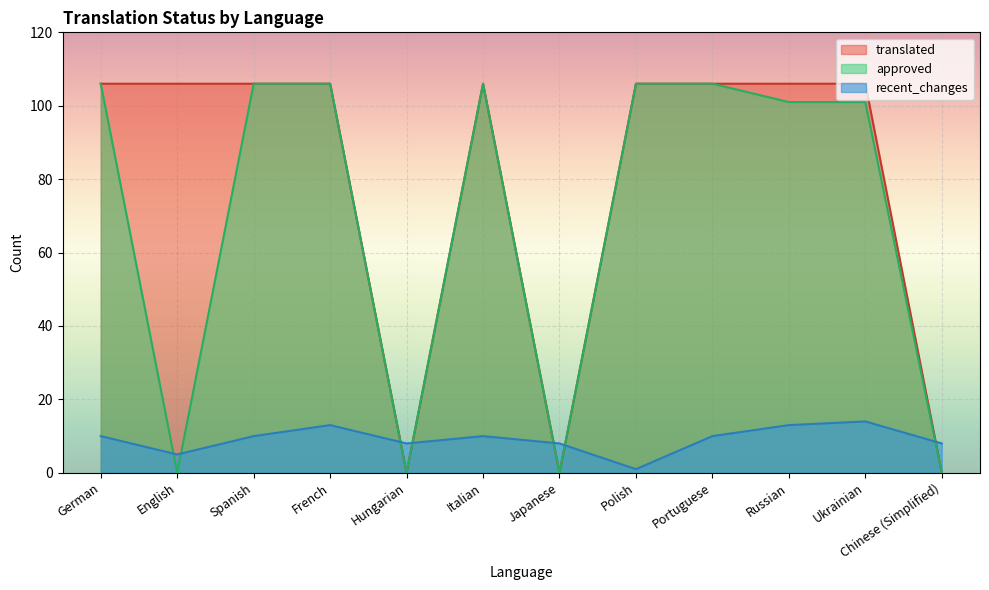

List the series in order of their peak value, lowest first.

recent_changes, translated, approved